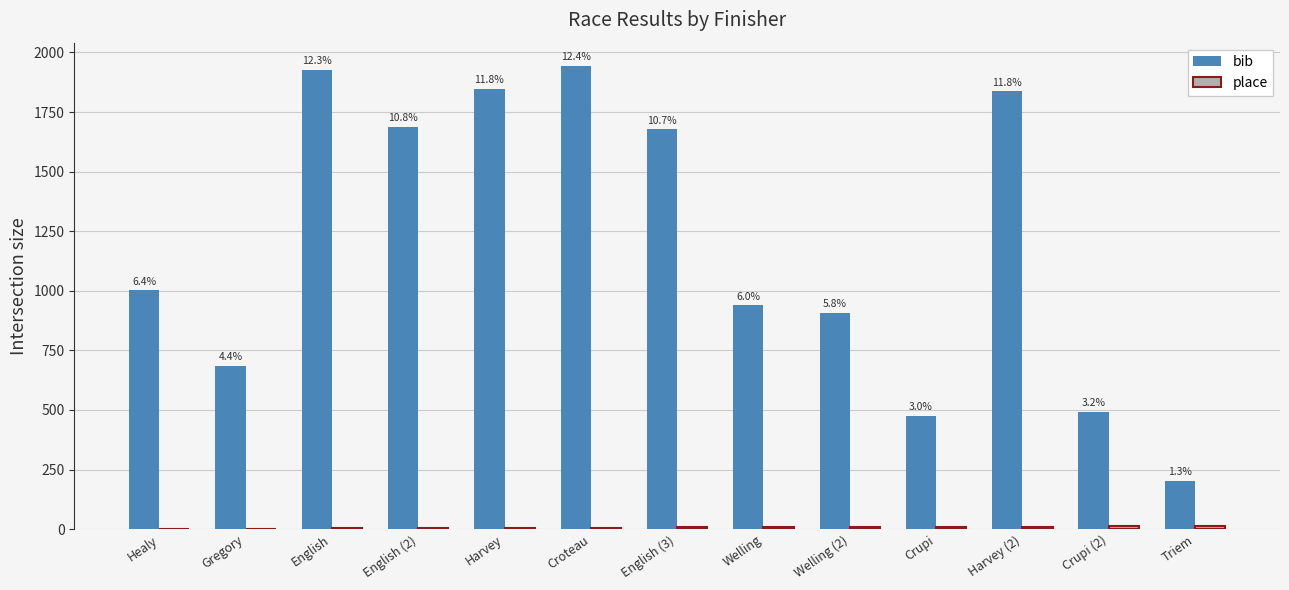

Is the value of place at Triem greater than the value of bib at Healy?

No